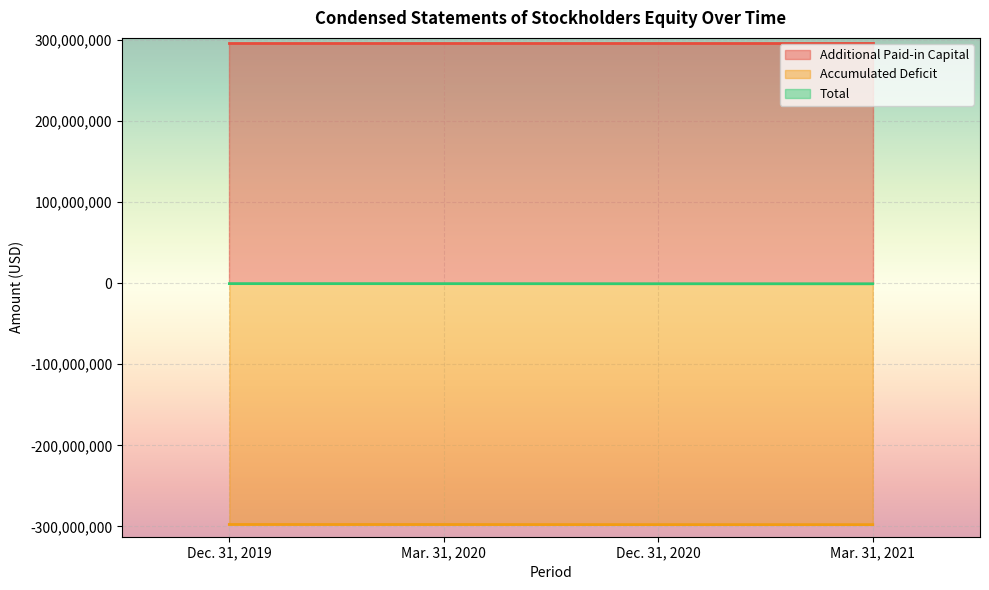

The Total series shows -590816 at Mar. 31, 2020. True or false?

True